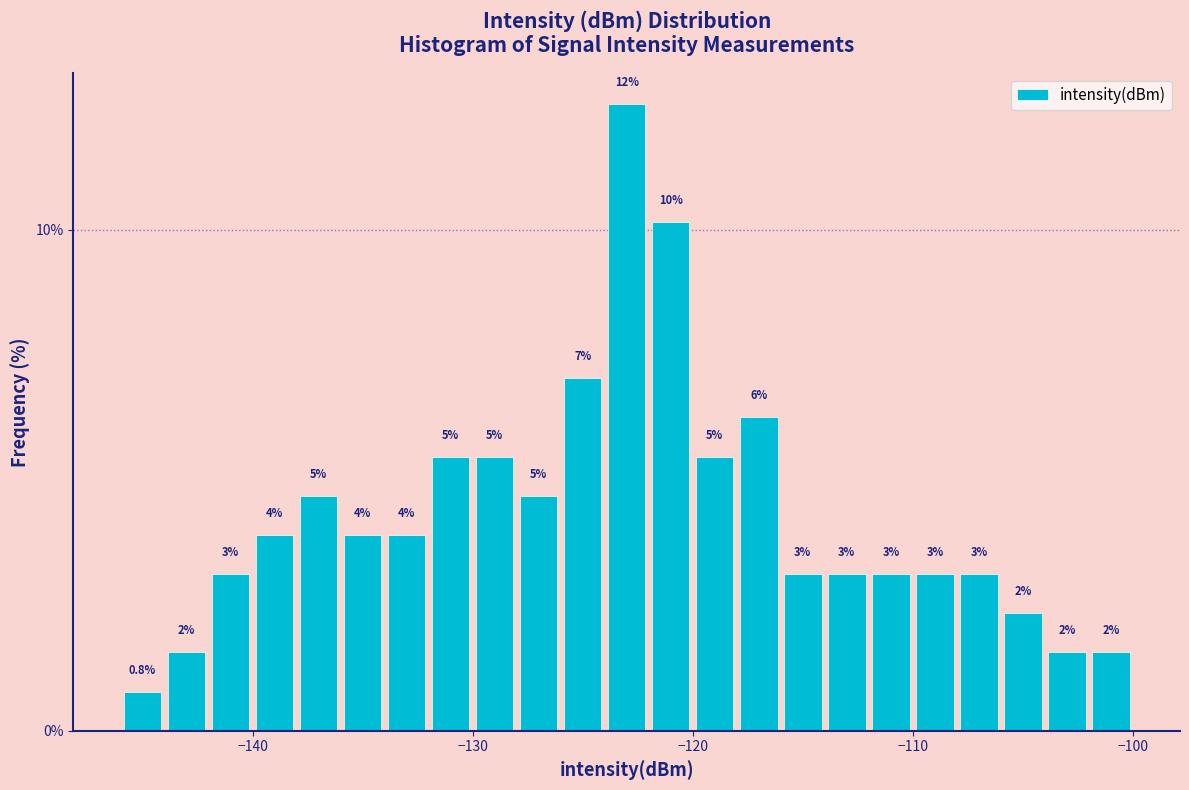

Read against the x-axis, roughly where is the centre of the tallest bar?

-123